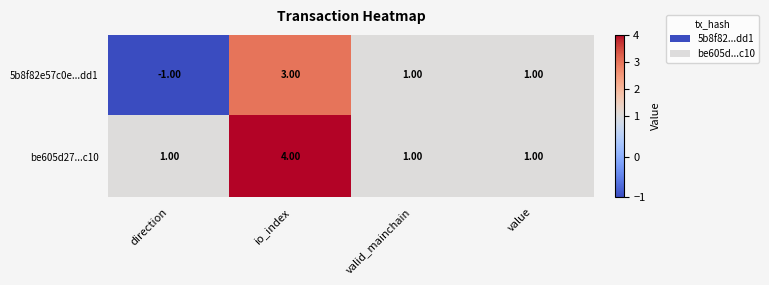

Which series has the widest spread of values?

5b8f82e57c0e...dd1